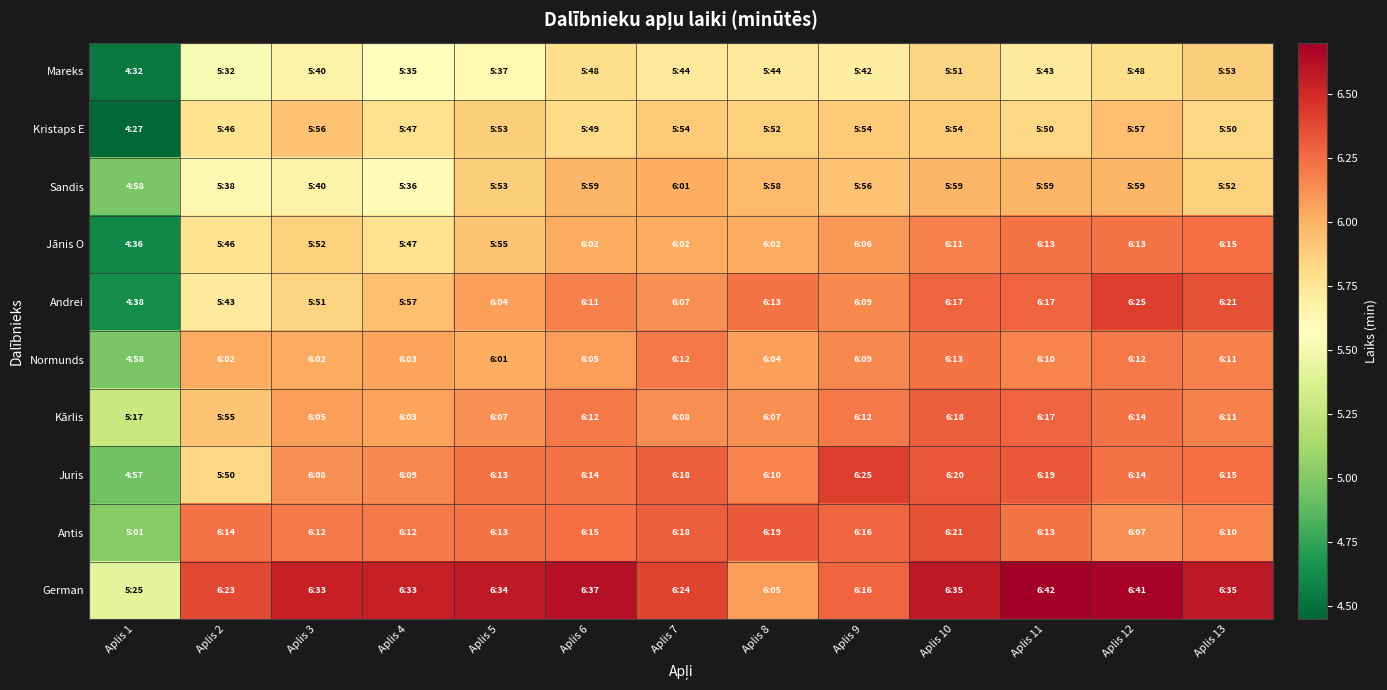

At Aplis 13, list the series in order from smallest to largest.

Kristaps E, Sandis, Mareks, Antis, Normunds, Kārlis, Jānis O, Juris, Andrei, German